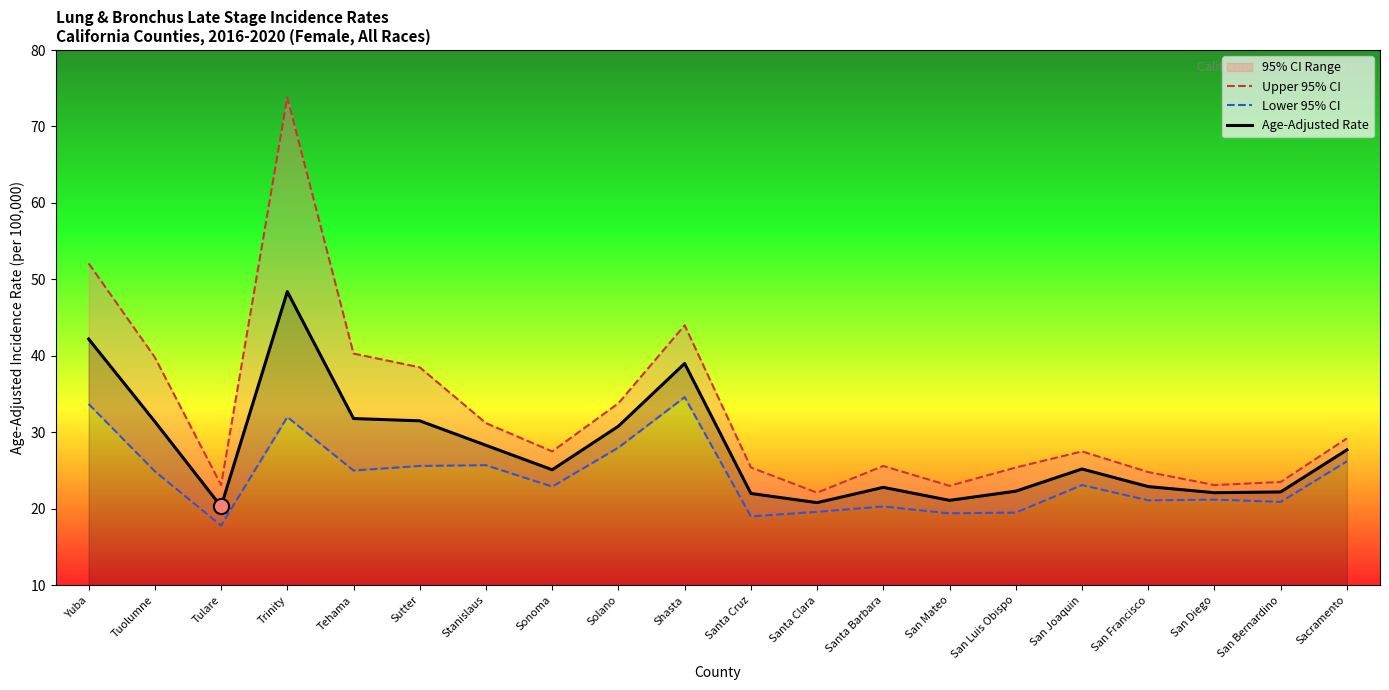

Which series has the largest Y range (max minus min)?

Upper 95% CI